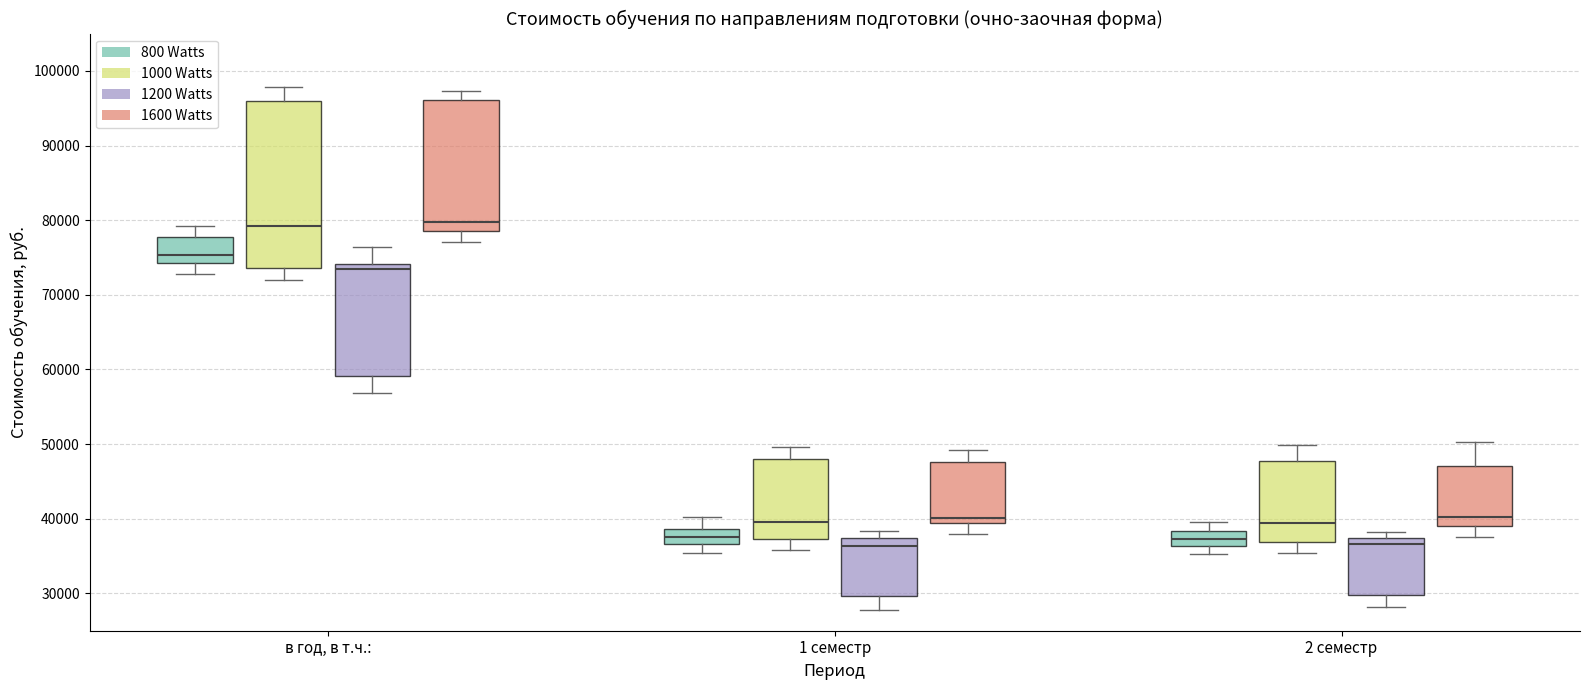

Where does the median line of the box for 2 семестр (1000 Watts) sit on the y-axis? The values are not printed on the chart, so give them approximately, as read against the axis.

39000